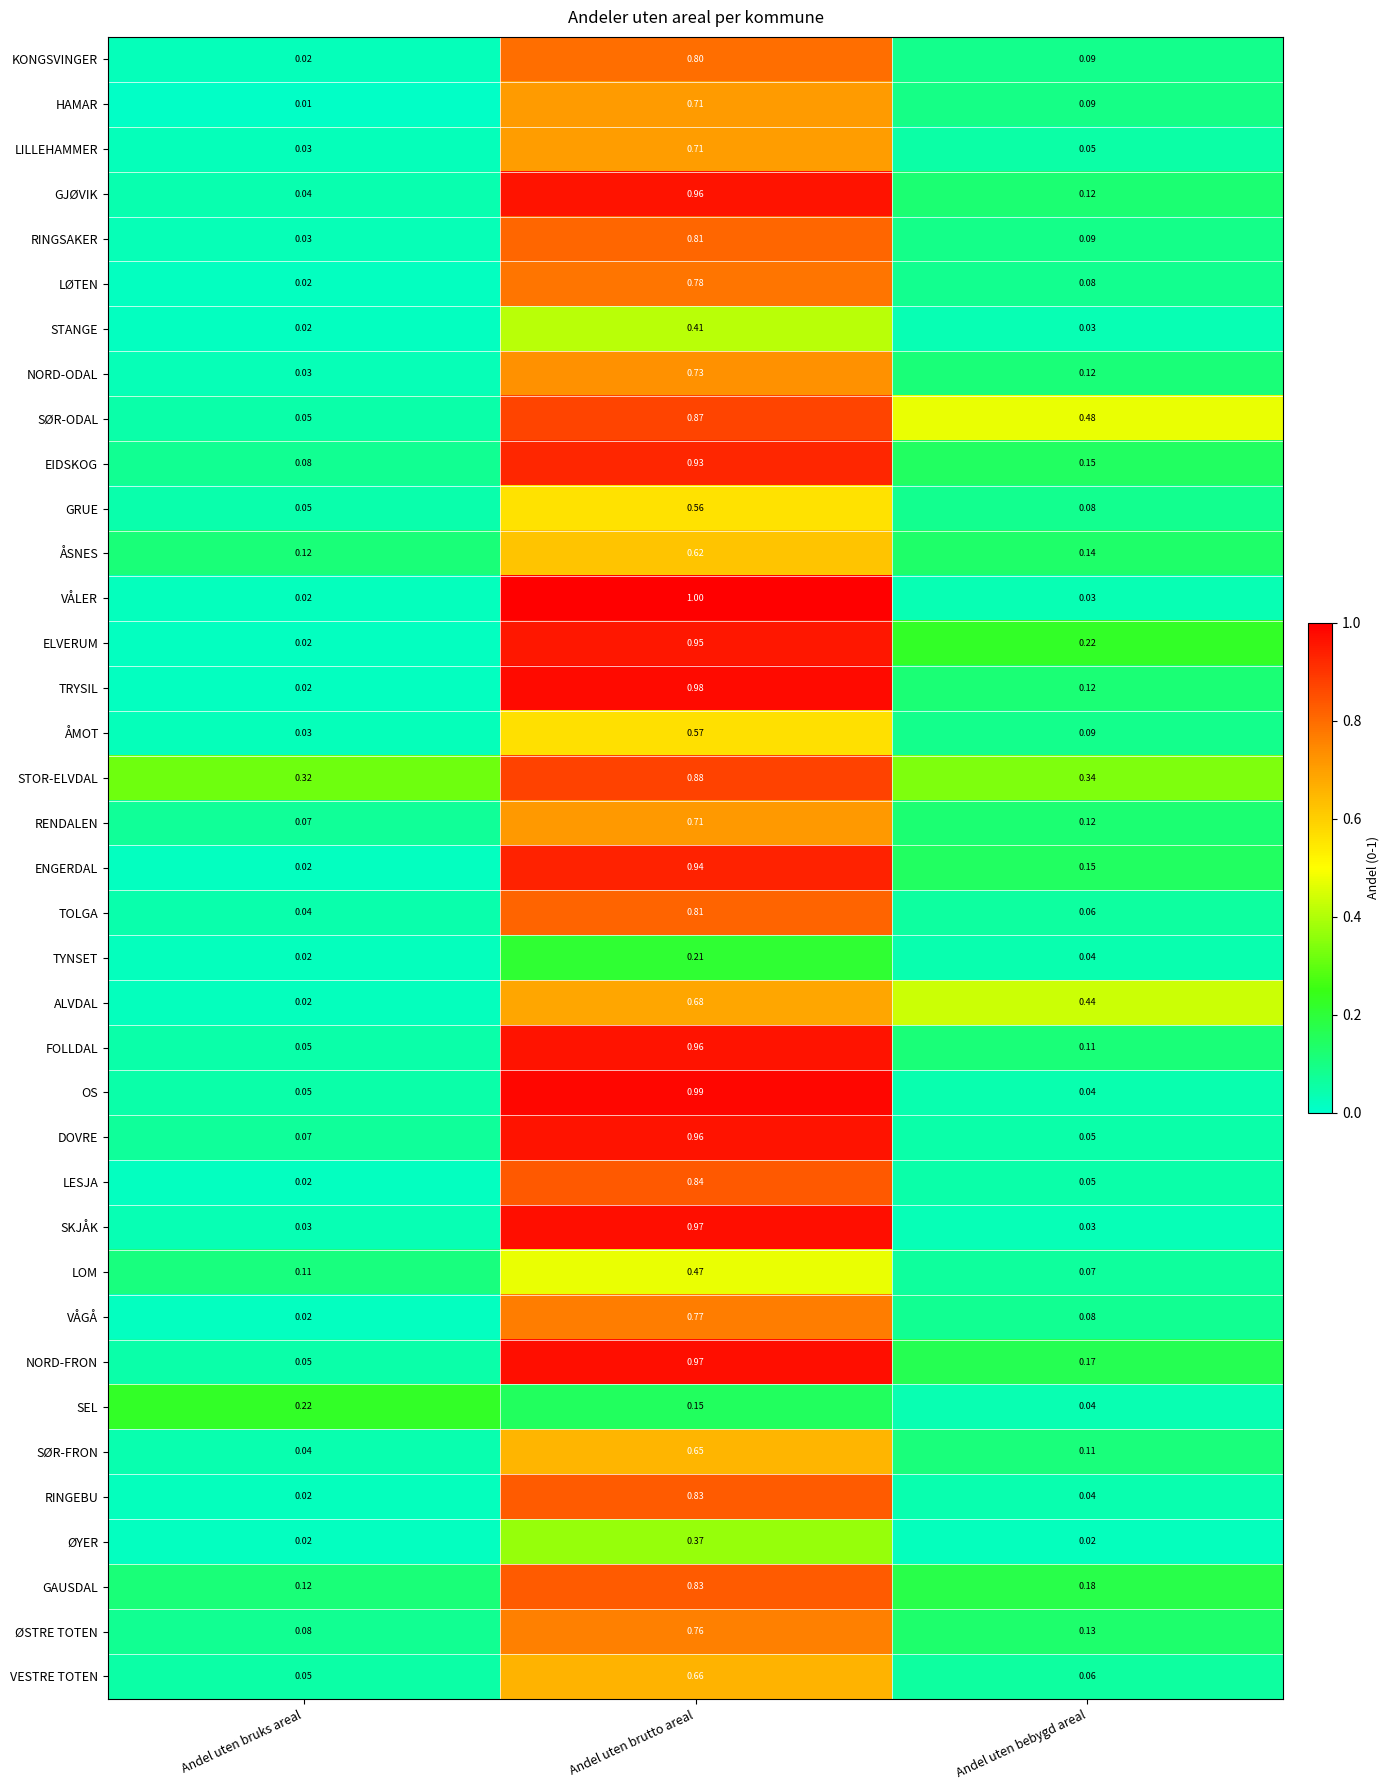

Which series has the widest spread of values?

VÅLER